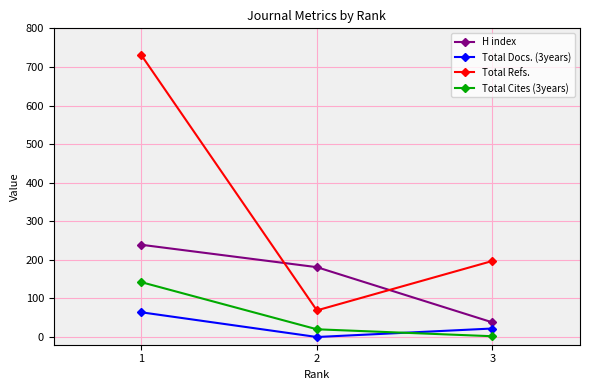

At which label does Total Docs. (3years) first exceed 22?

1